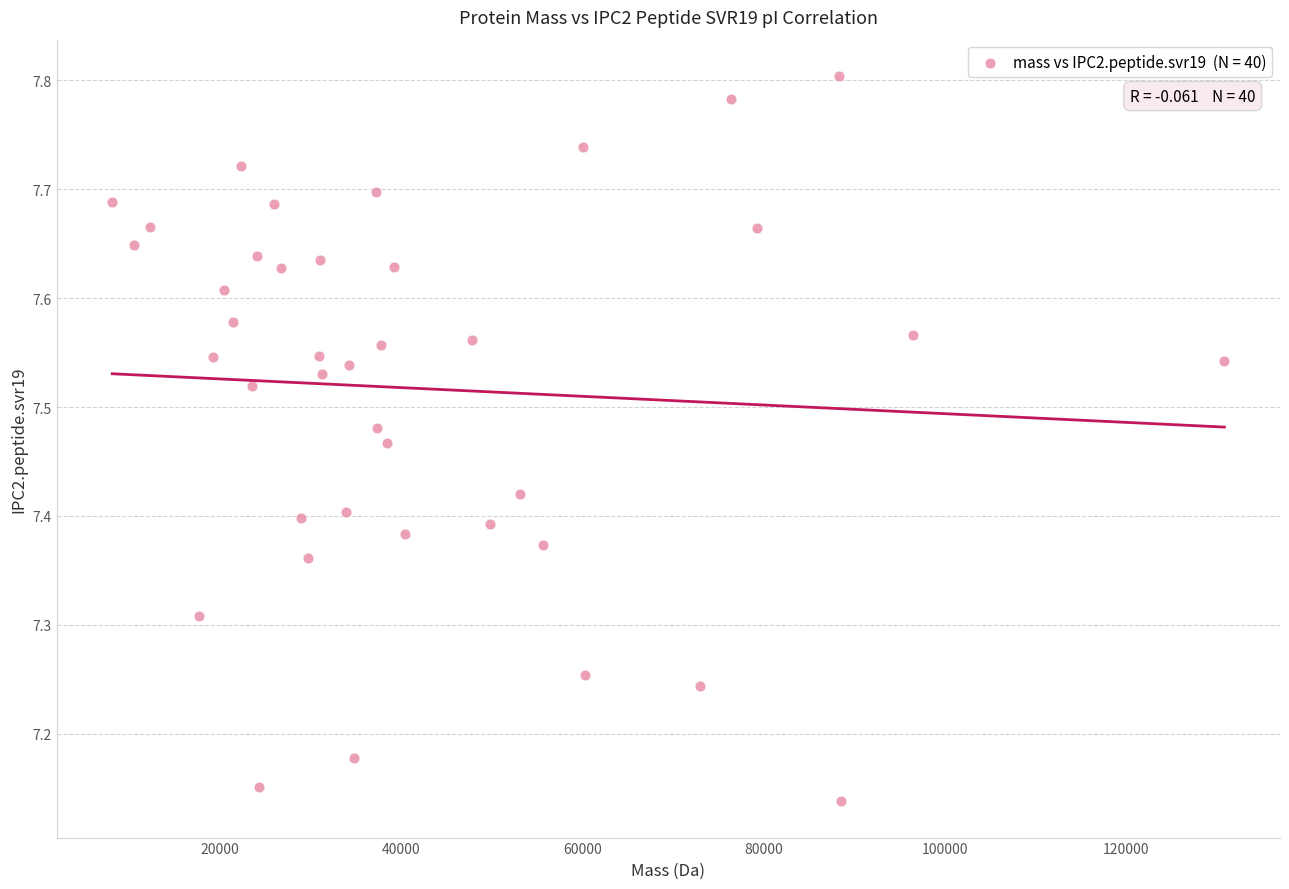

What is the range of X values (max minus min)?

122815.7